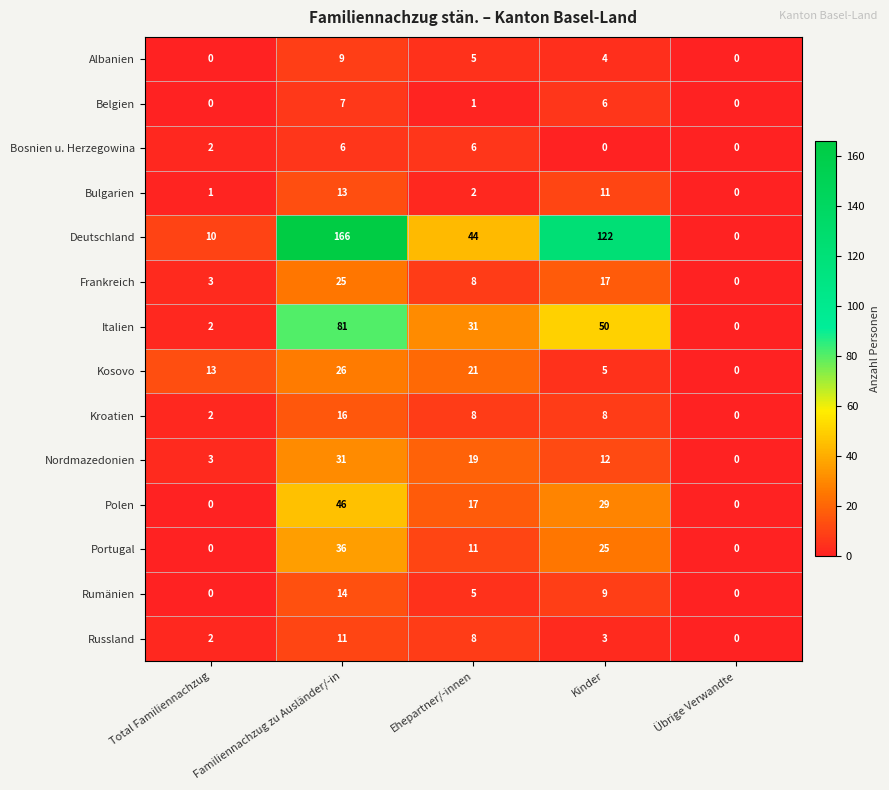

What is the difference between the maximum and second lowest values in the Kroatien series?

14